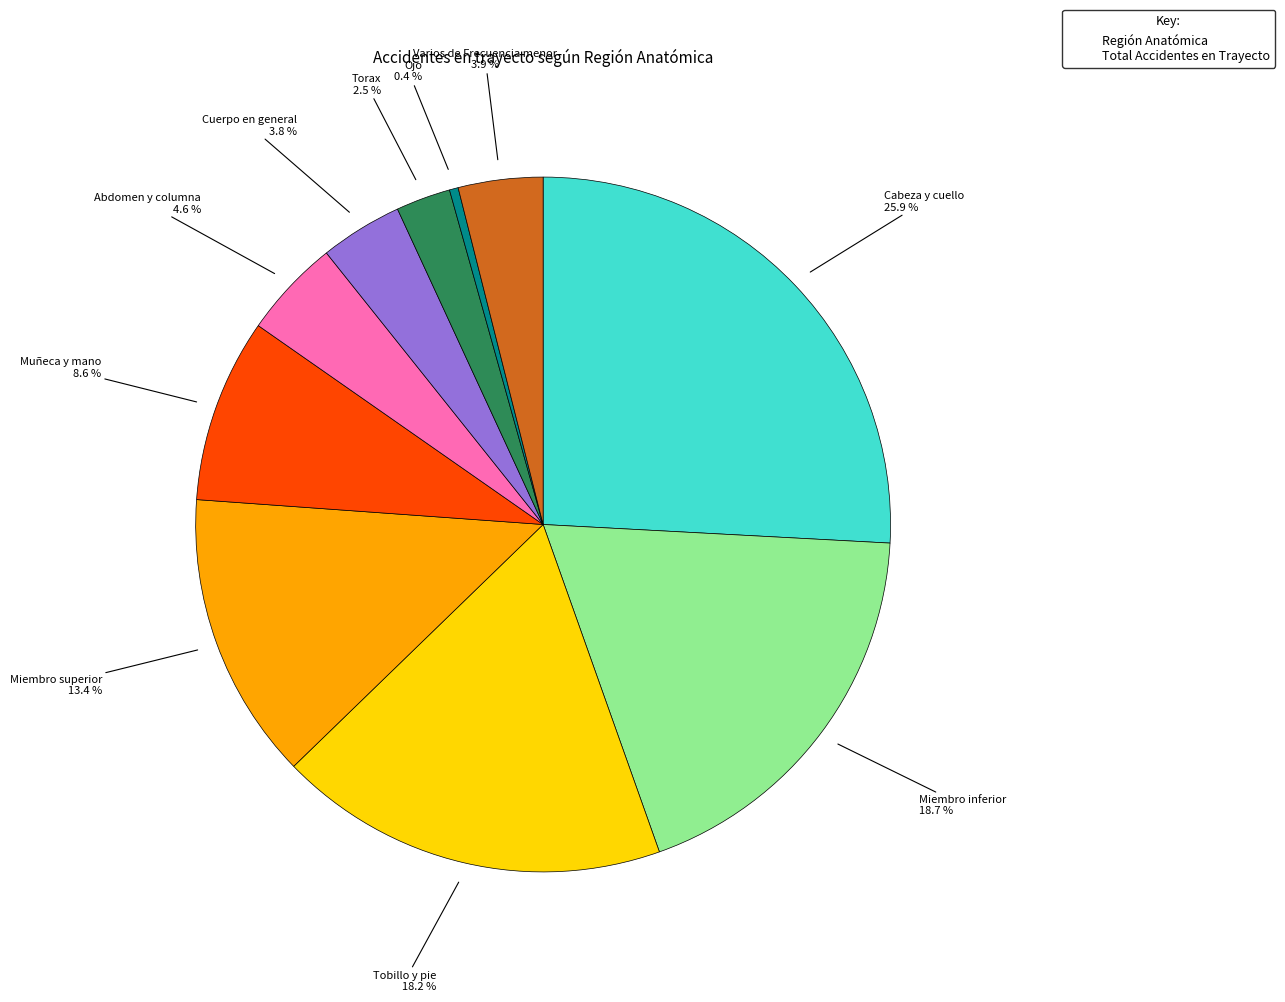

Does Tobillo y pie represent more than half of the total?

No